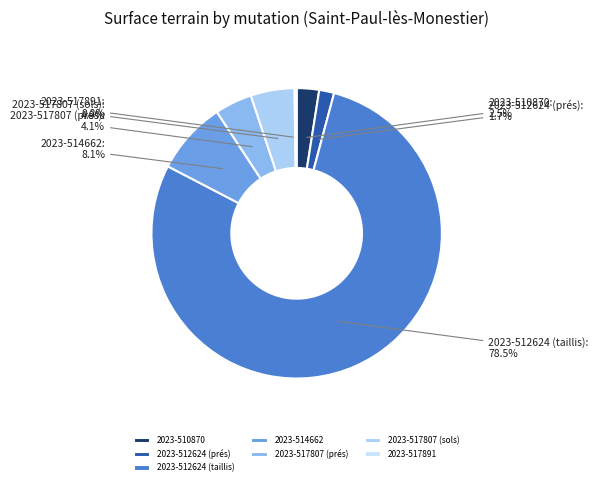

Does 2023-512624 (taillis) represent more than half of the total?

Yes